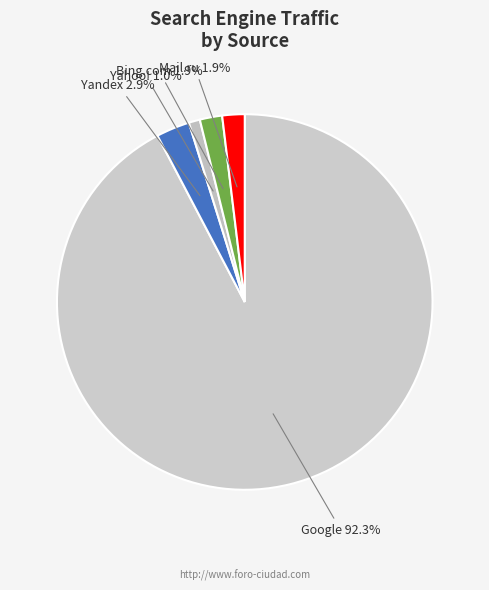

How many slices are in this pie chart?

5